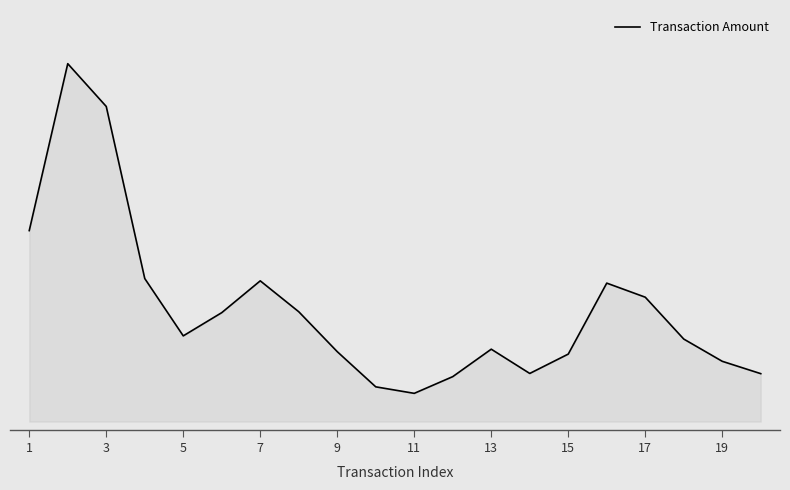

Reading left to right, transcribe all the data shown in this chart.

112.3	210.5	185.3	84.1	50.4	64.1	82.8	64.6	41.1	20.4	16.6	26.4	42.6	28.3	39.7	81.4	73.2	48.5	35.5	28.2